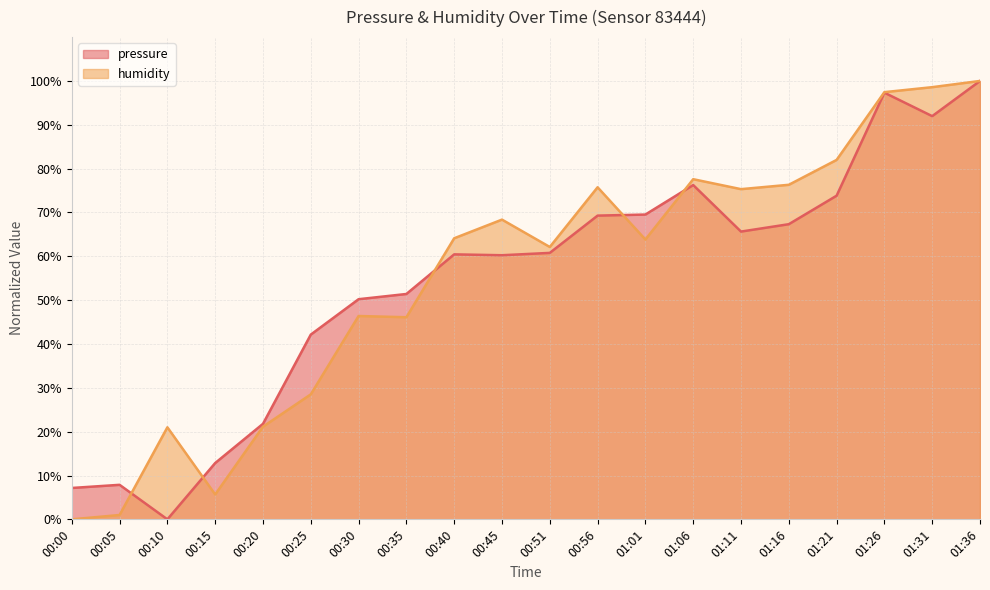

Which has a higher value, 01:11 or 01:31?

01:31